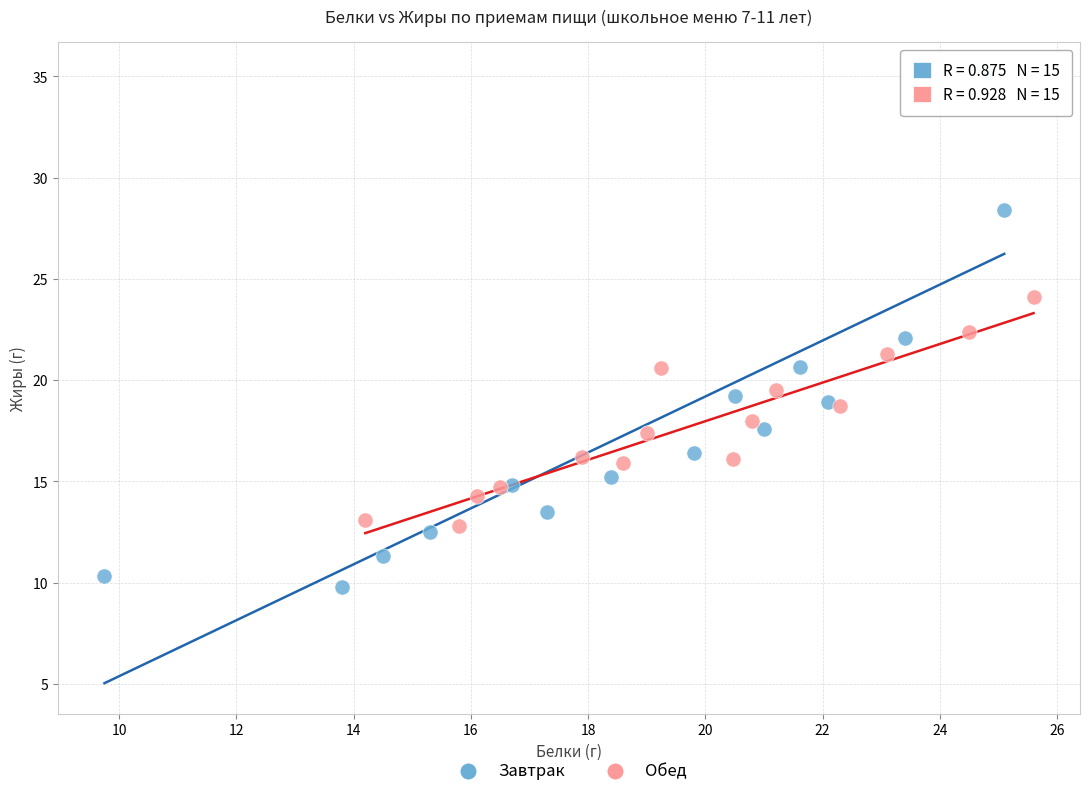

Which series reaches the minimum Y coordinate?

Завтрак